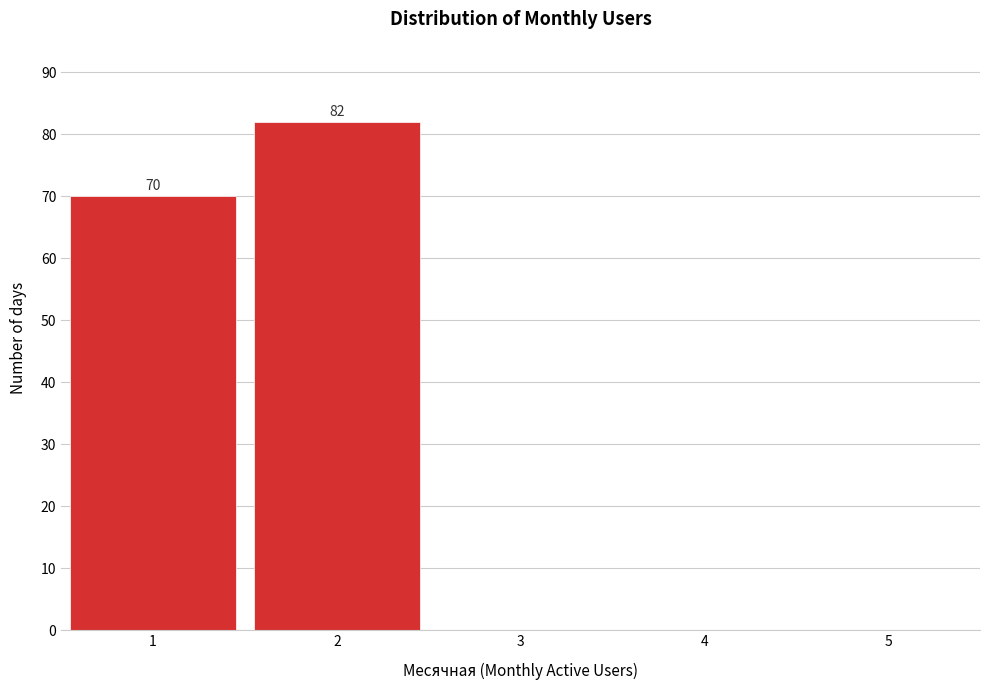

Over which range of the x-axis is the bar tallest?

1.5 to 2.5